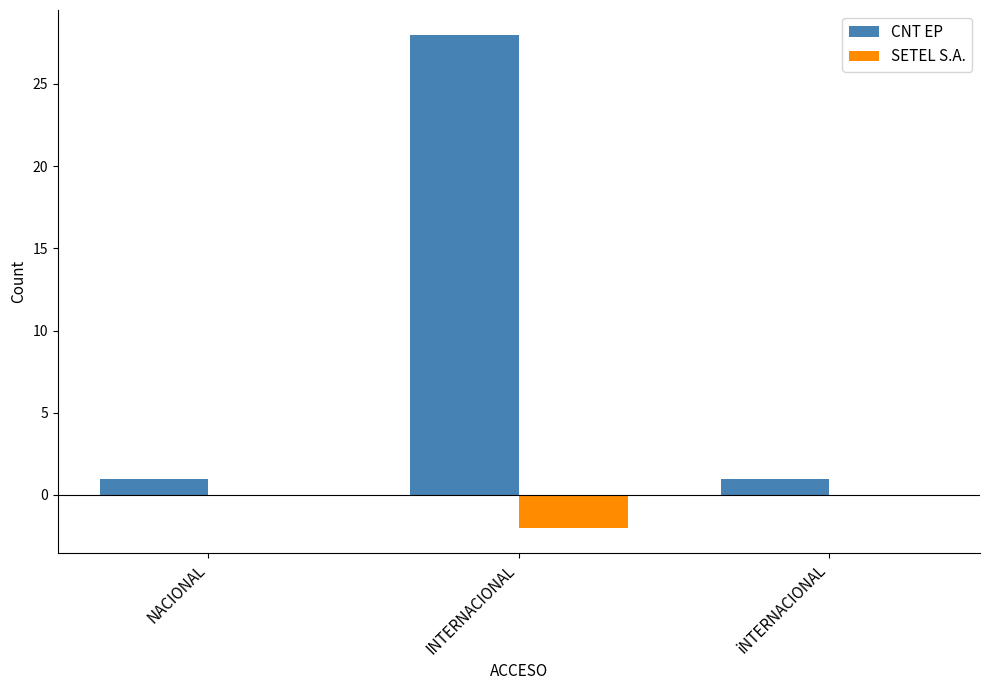

Which label corresponds to the largest value in the chart?

INTERNACIONAL